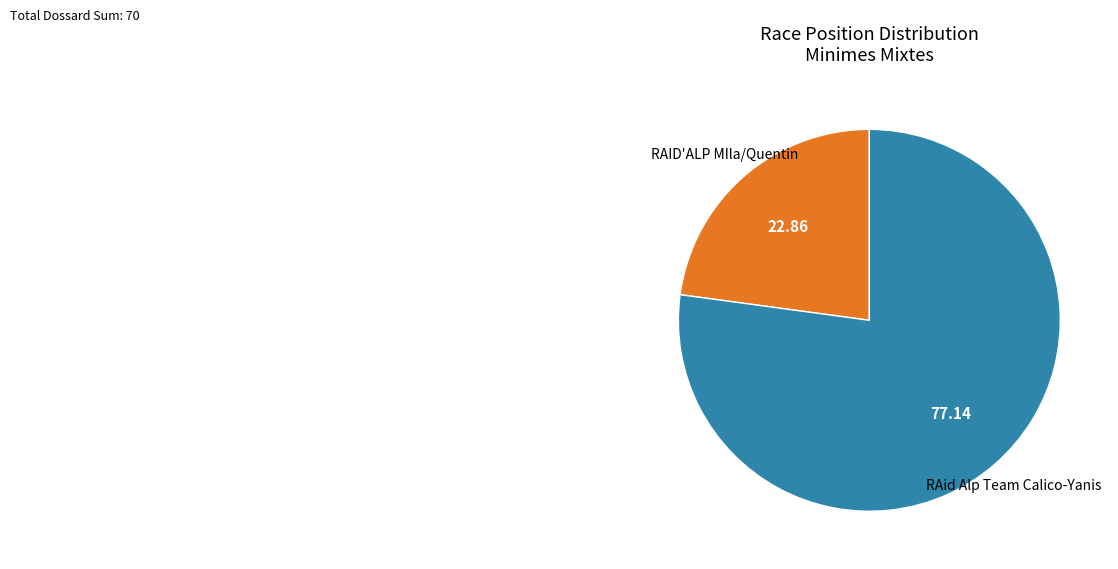

Does any single category account for the majority?

Yes